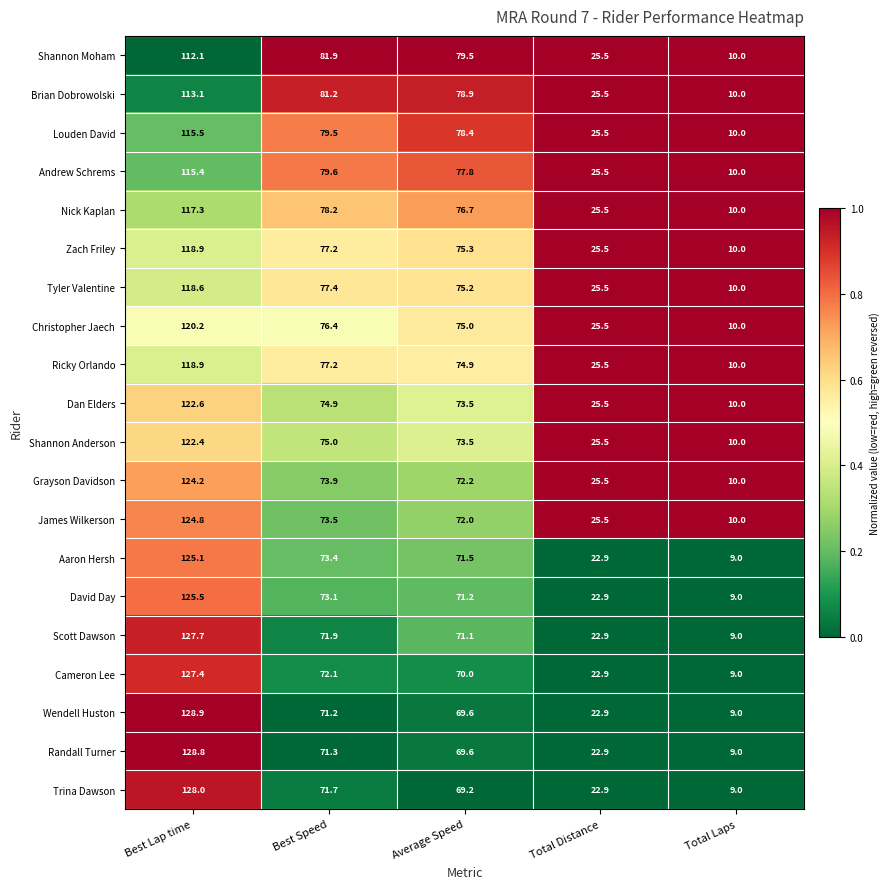

Count the number of categories in the chart.

5